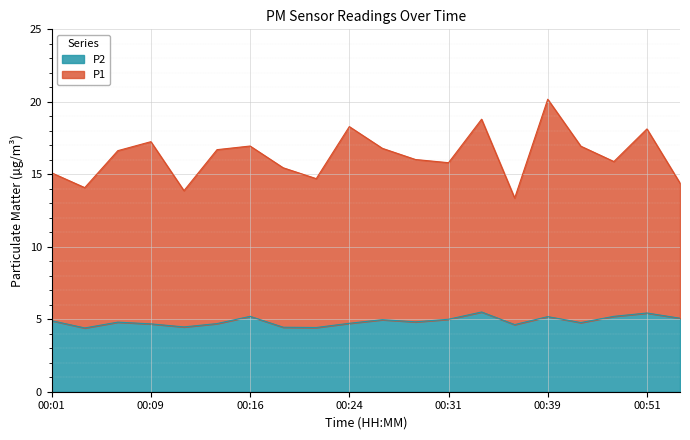

Where is P1 nearest to the value 16?

00:29